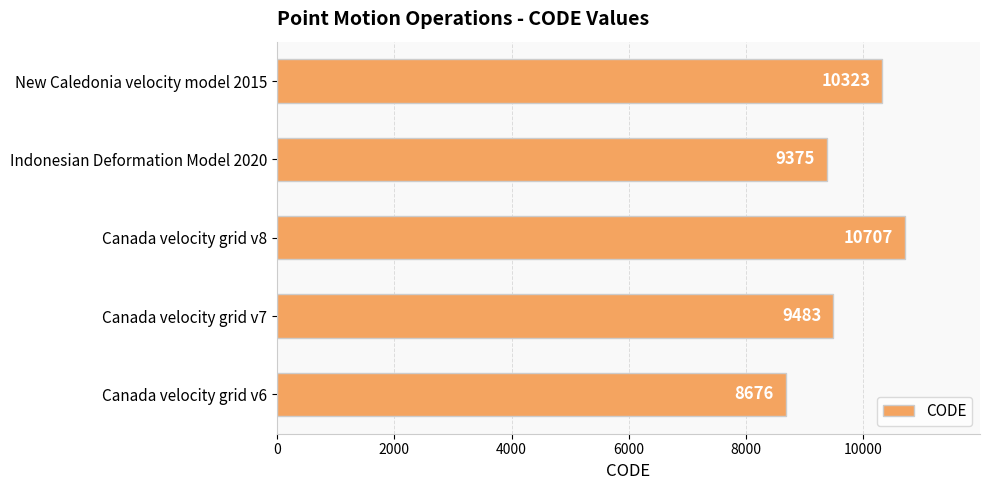

What is the difference between the maximum and minimum values?

2031